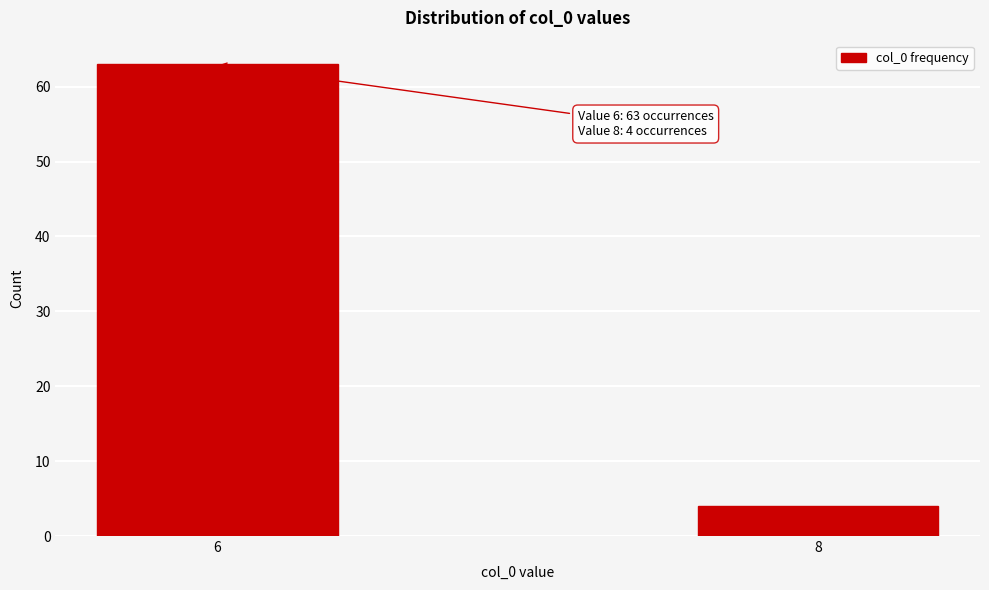

Reading right to left, what are all the values shown in this chart?

4	63